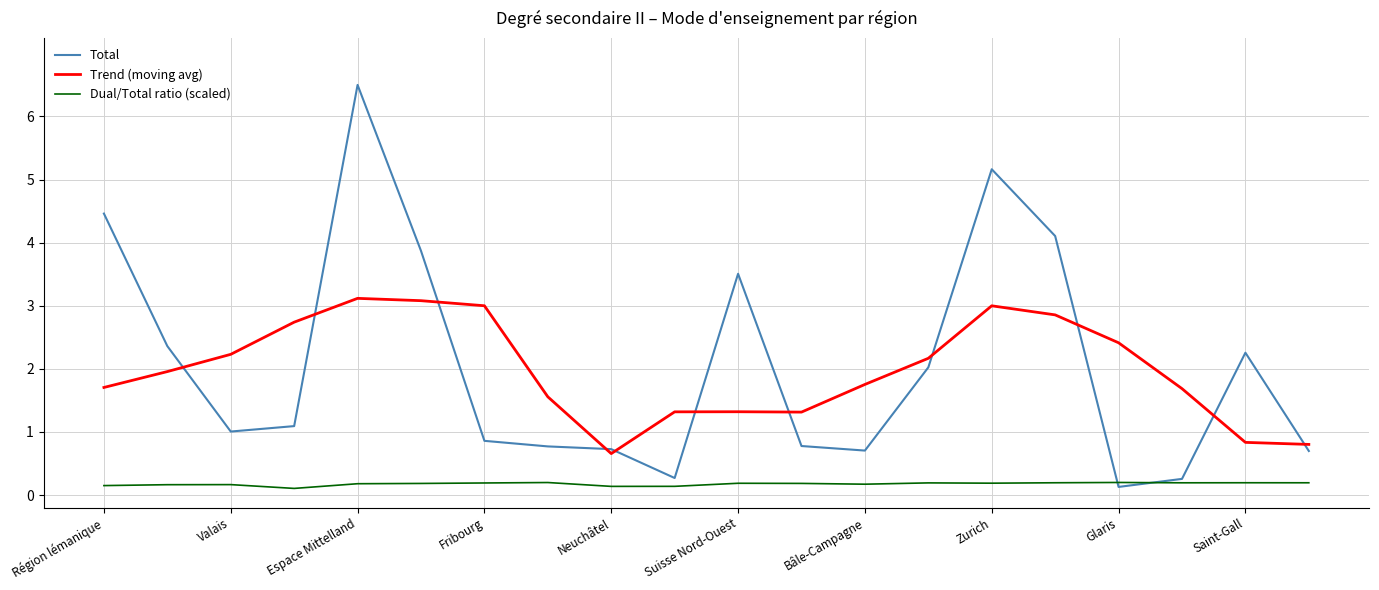

What is the difference between the maximum and minimum values in the Trend (moving avg) series?

2.5